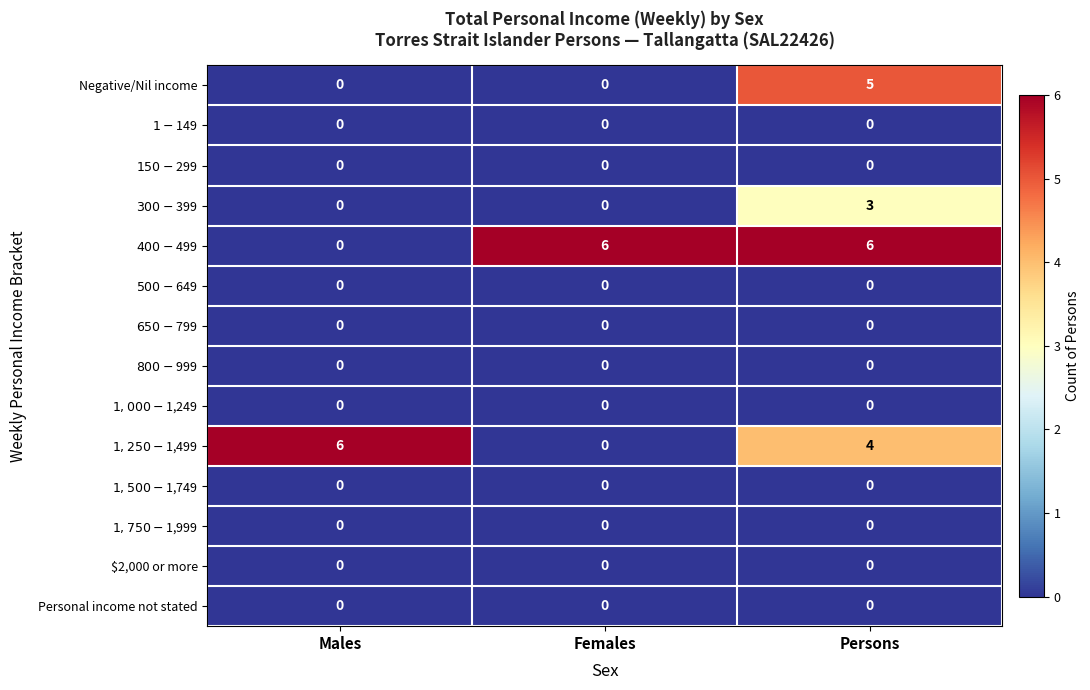

At which category is the sum across all series the highest?

Persons